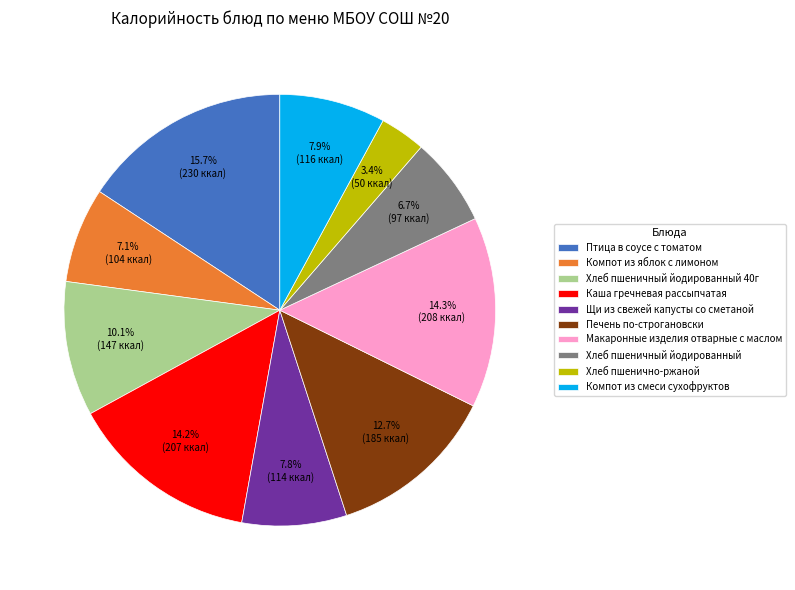

Which category has the biggest portion of the pie?

Птица в соусе с томатом